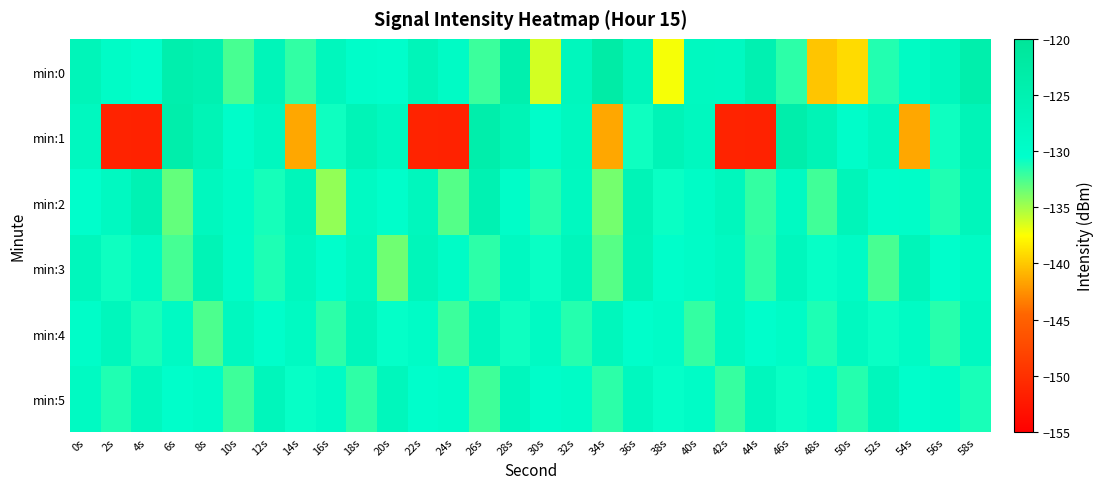

At 2s, list the series in order from smallest to largest.

min:1, min:5, min:3, min:0, min:2, min:4